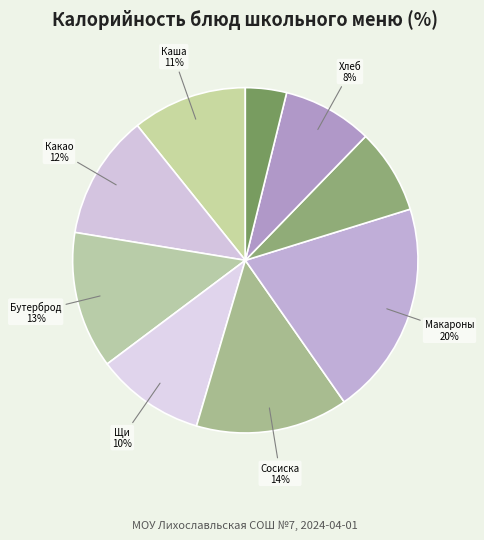

How many segments does this pie chart have?

9